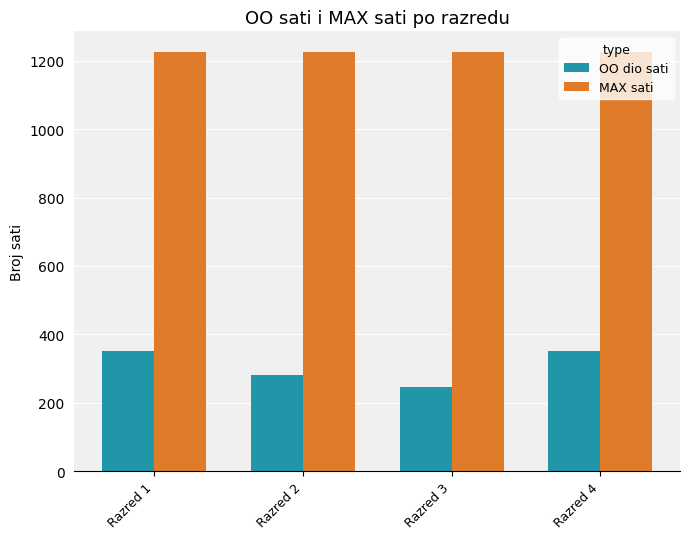

What is the sum of all OO dio sati values?

1225